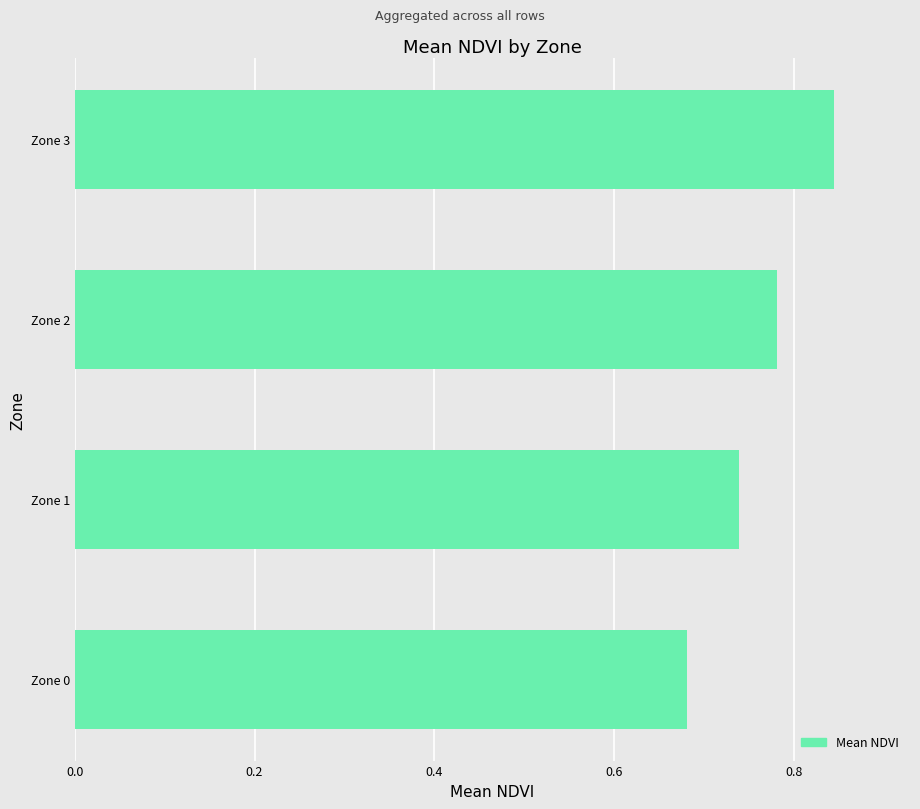

At which label is the value closest to 0?

Zone 0